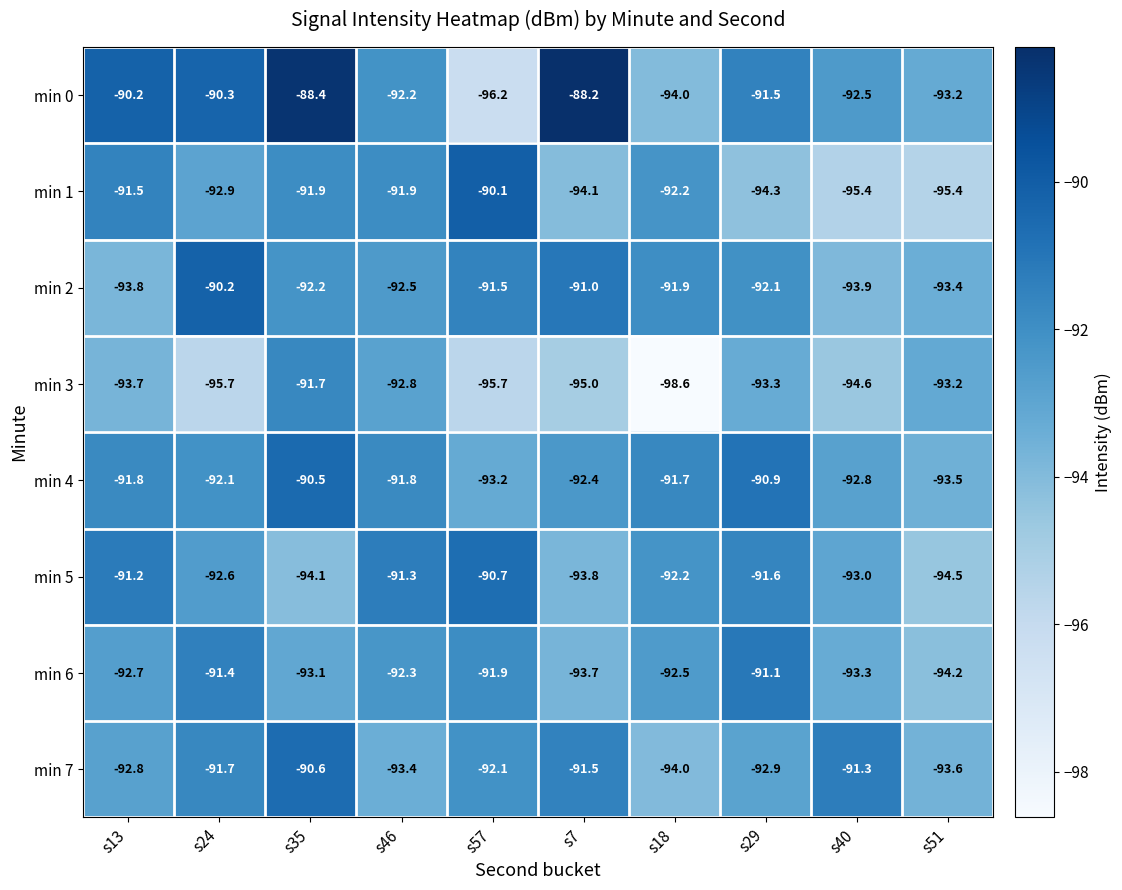

Read the min 1 value at s13.

-91.5